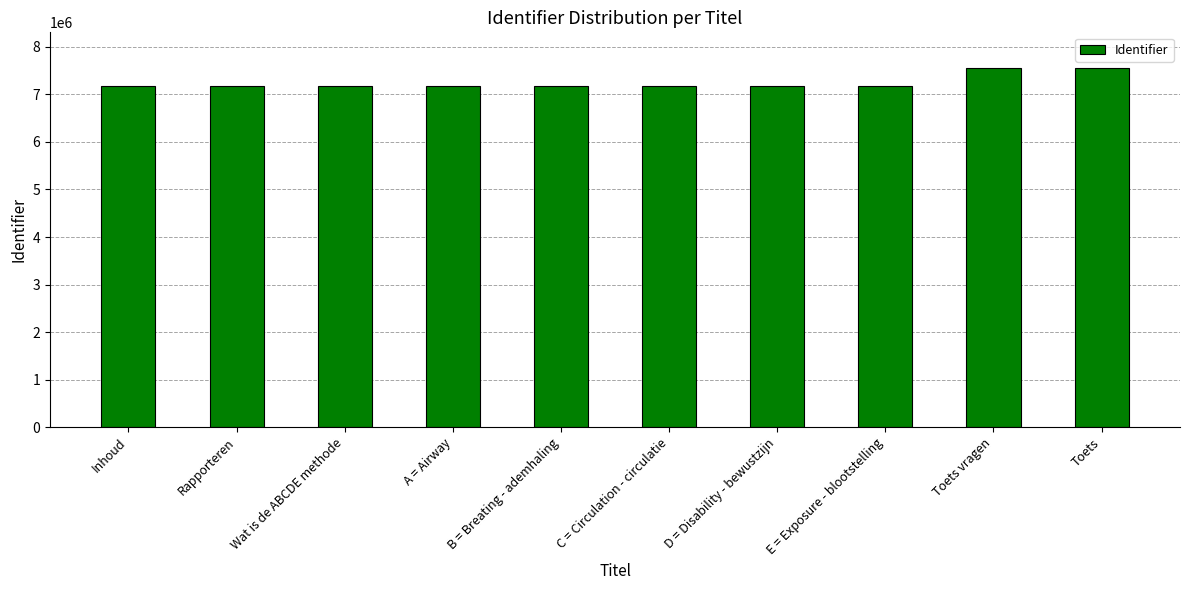

What is the average value?

7245643